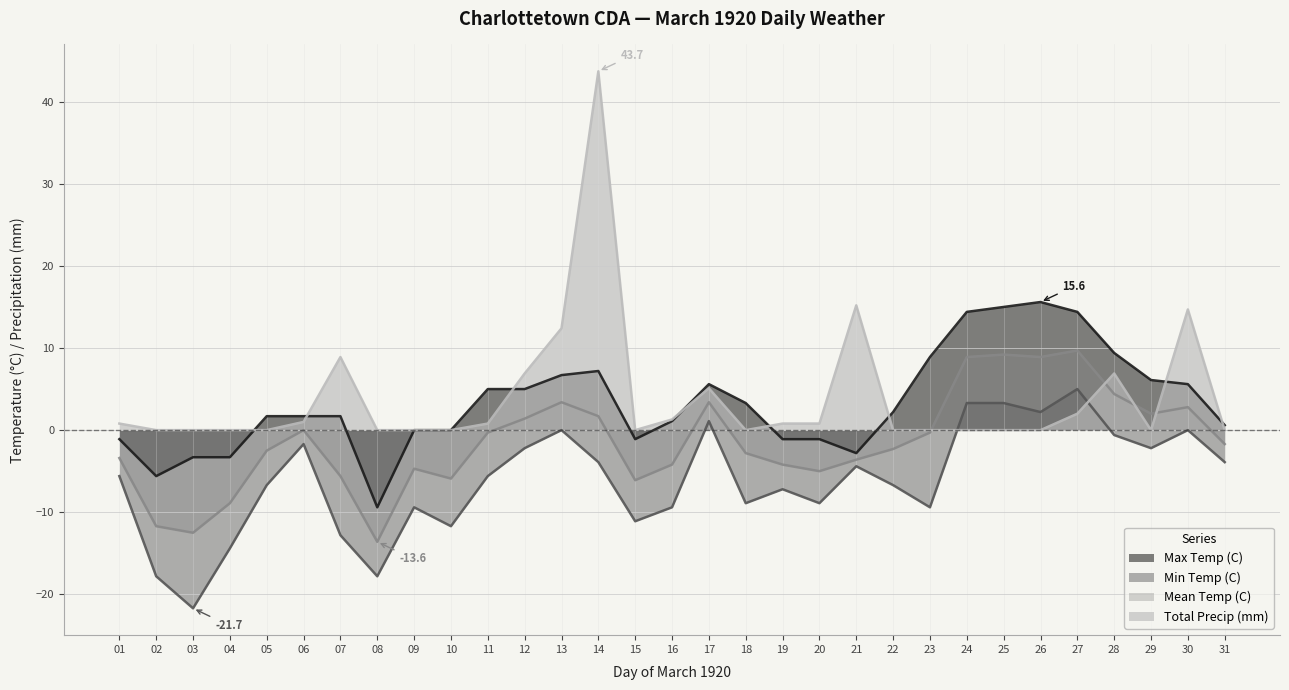

The value of Total Precip (mm) at 14 is 67.5. True or false?

False